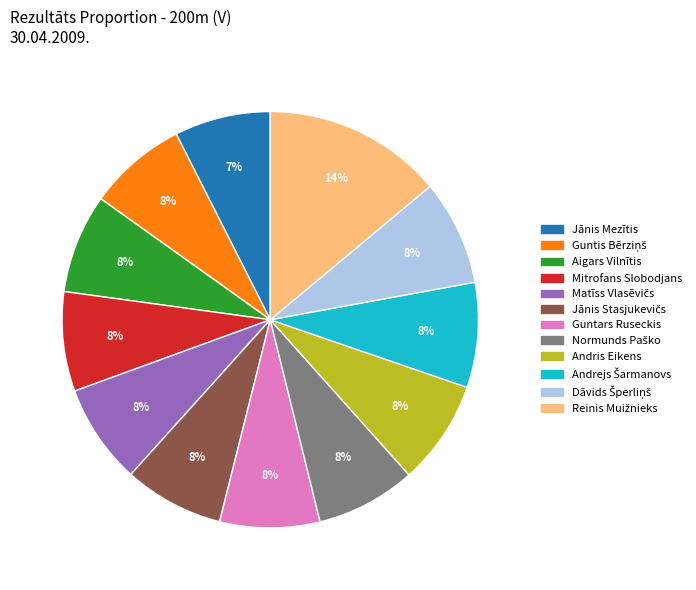

To the nearest percent, what is the average slice percentage?

8%